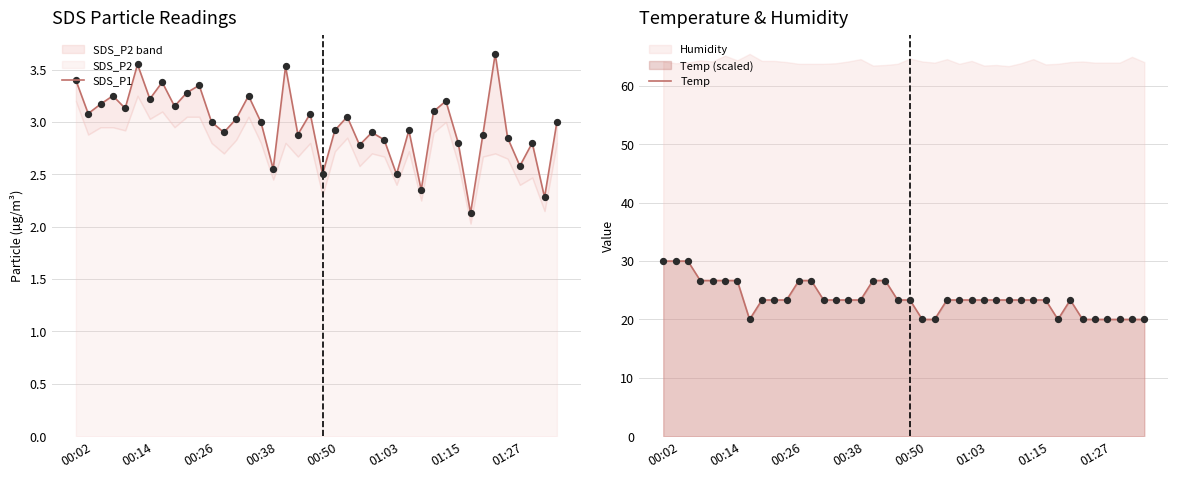

Which series has the largest Y range (max minus min)?

Temp